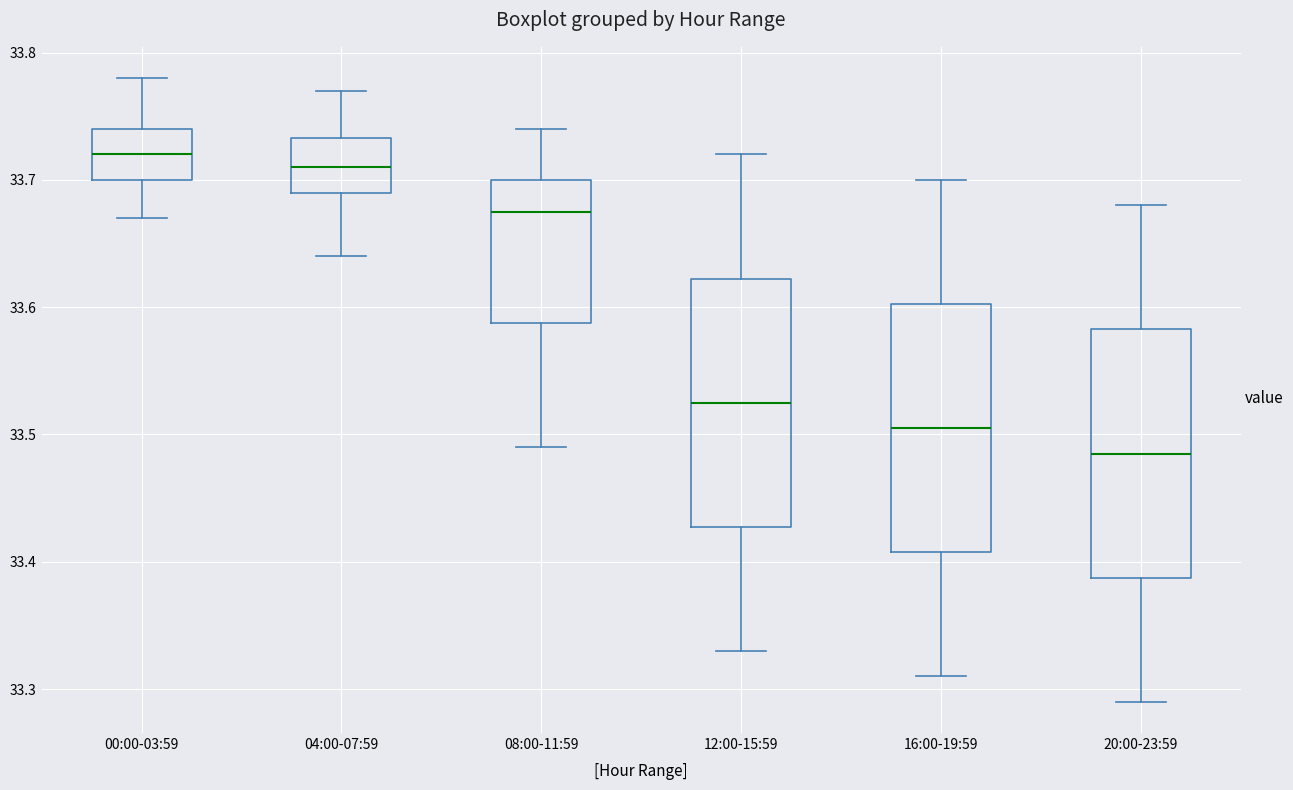

Reading left to right, read every box against the y-axis: the position of its median line, the range the box covers, and the ends of its whiskers. The values are not printed on the chart, so give them approximately, as read against the axis.

00:00-03:59: median 33.72, box 33.70 to 33.74, whiskers 33.67 to 33.78
04:00-07:59: median 33.71, box 33.69 to 33.73, whiskers 33.64 to 33.77
08:00-11:59: median 33.68, box 33.59 to 33.70, whiskers 33.49 to 33.74
12:00-15:59: median 33.53, box 33.43 to 33.62, whiskers 33.33 to 33.72
16:00-19:59: median 33.51, box 33.41 to 33.60, whiskers 33.31 to 33.70
20:00-23:59: median 33.49, box 33.39 to 33.58, whiskers 33.29 to 33.68